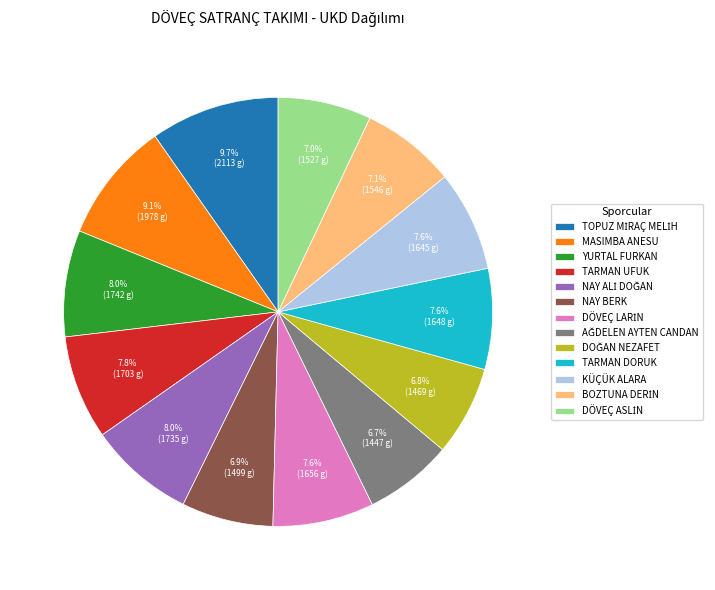

Approximately how many times larger is the value at NAY BERK compared to KÜÇÜK ALARA?

0.9